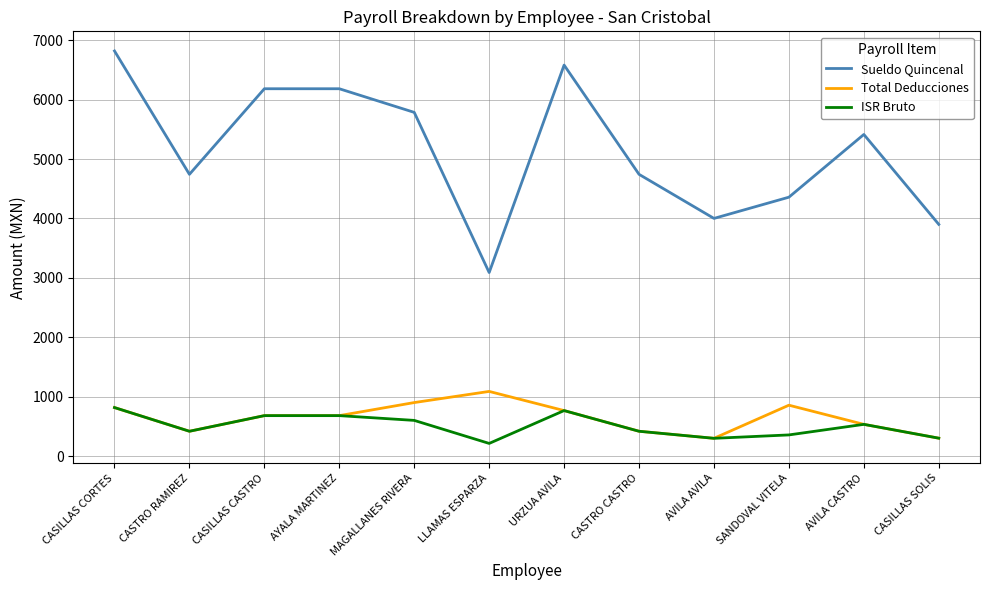

Between URZUA AVILA and AVILA CASTRO, which series saw the biggest shift?

Sueldo Quincenal